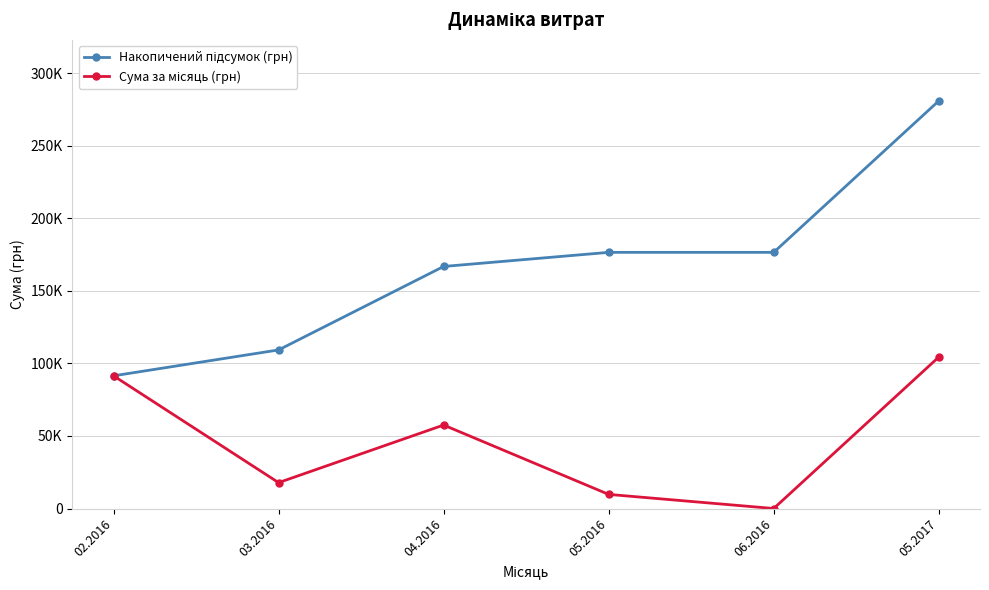

Does the chart have visible grid lines?

Yes